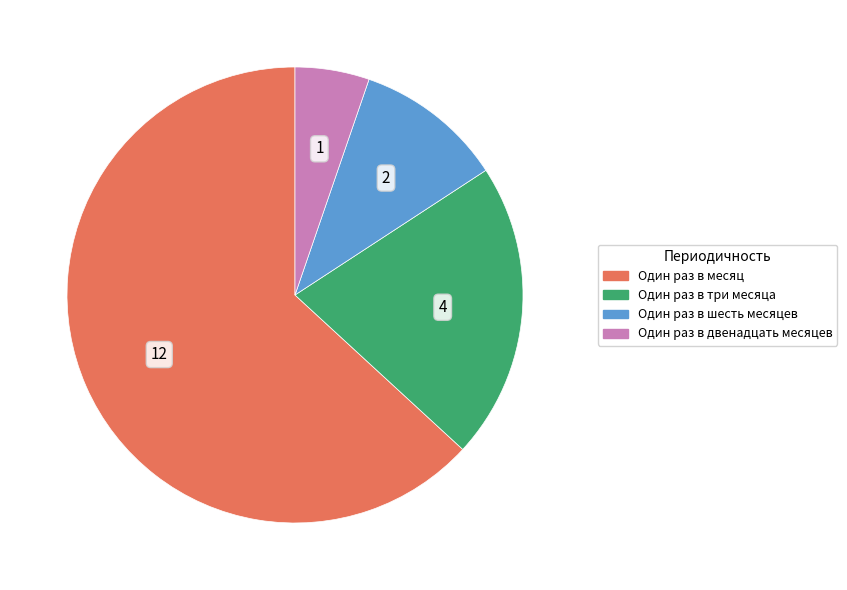

How many slices are in this pie chart?

4